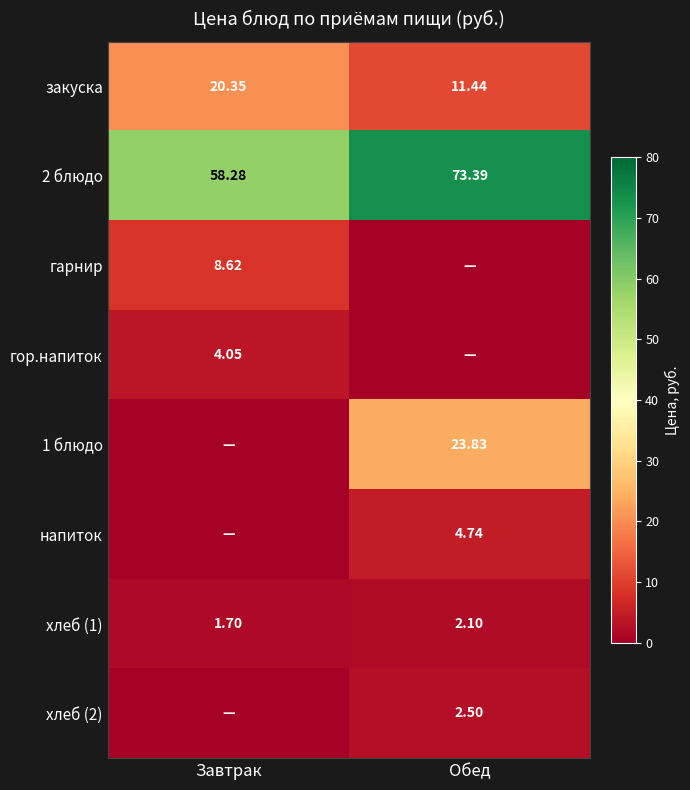

Where does the 2 блюдо series first go above 73?

Обед